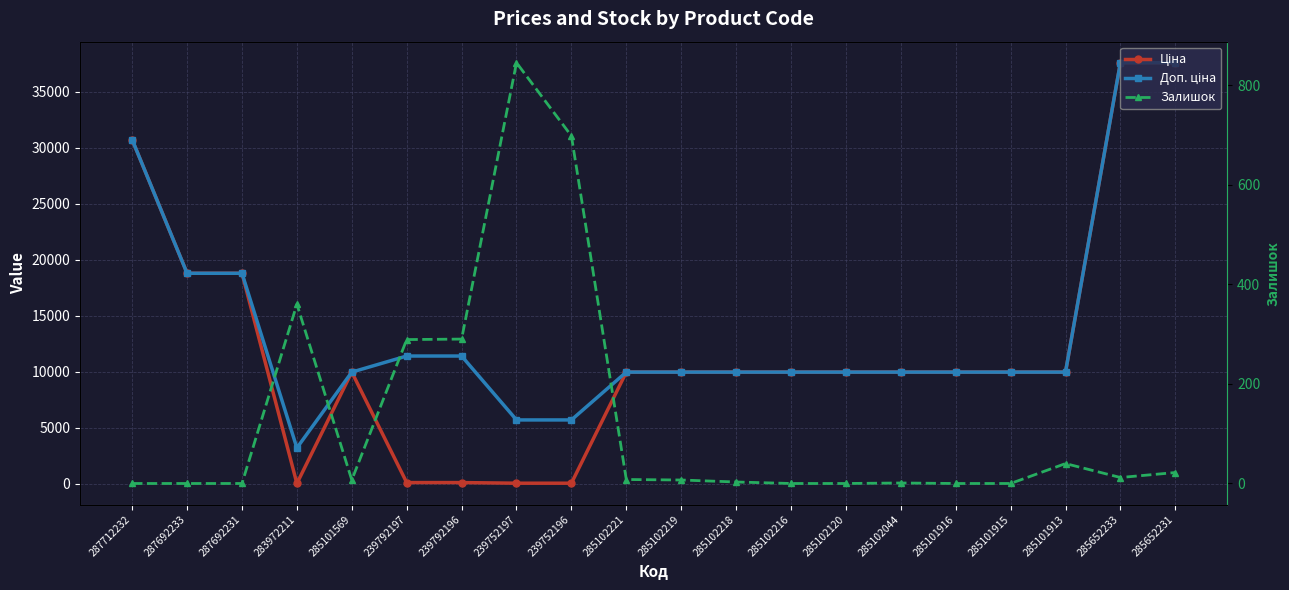

What is the label of the 17th point from the right?

283972211